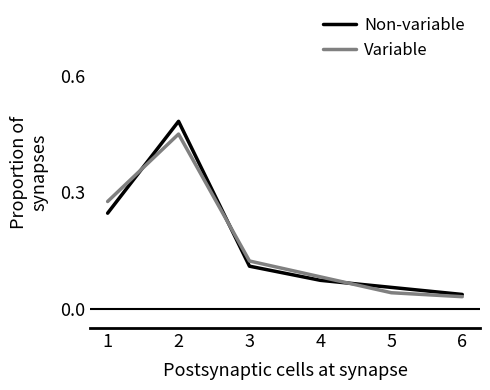

What is the sum of all Non-variable values?

1.0